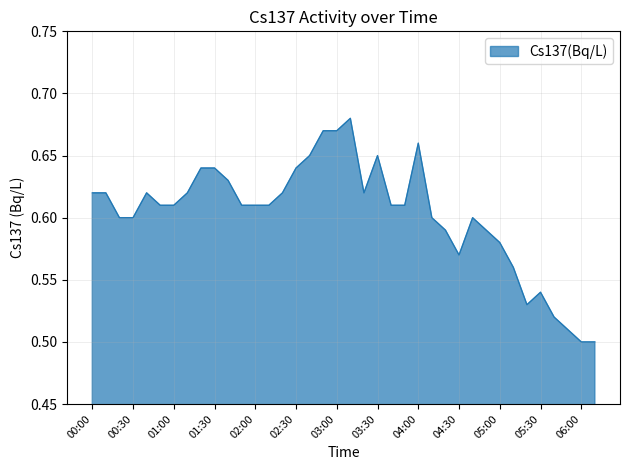

Does the chart have visible grid lines?

Yes